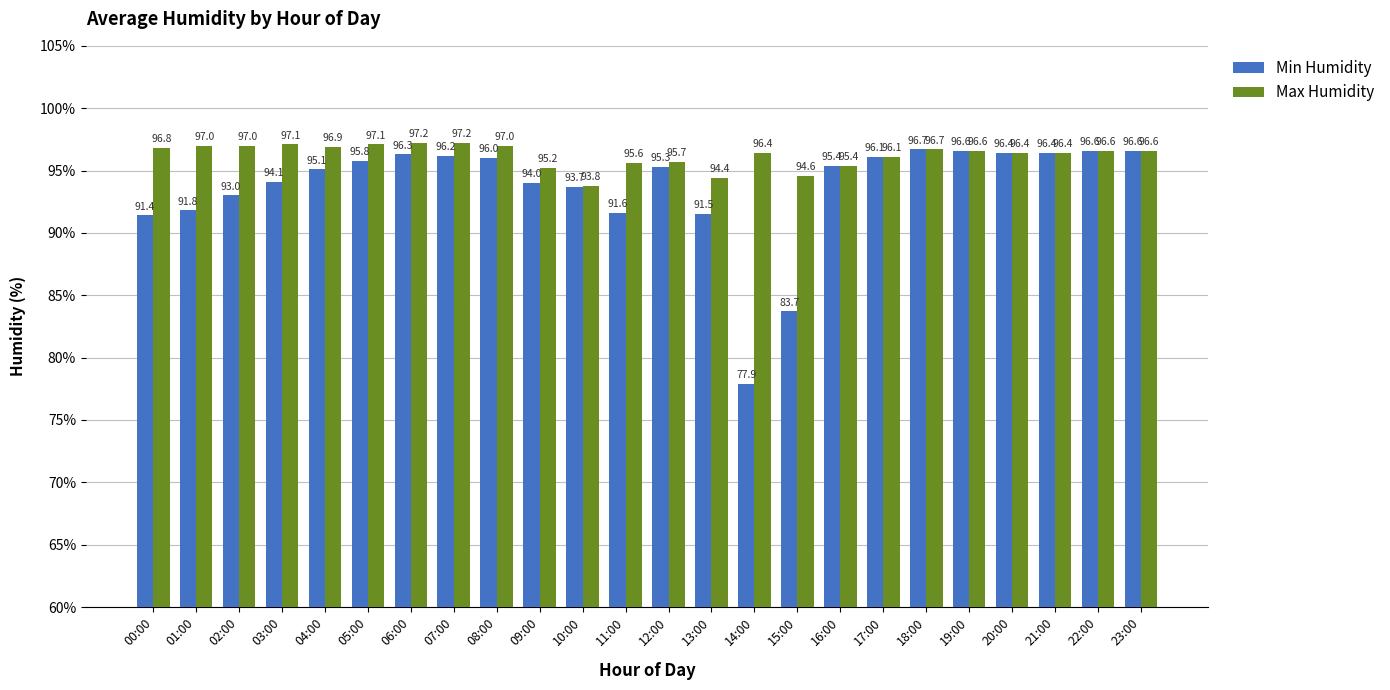

At which category is the sum across all series the highest?

06:00